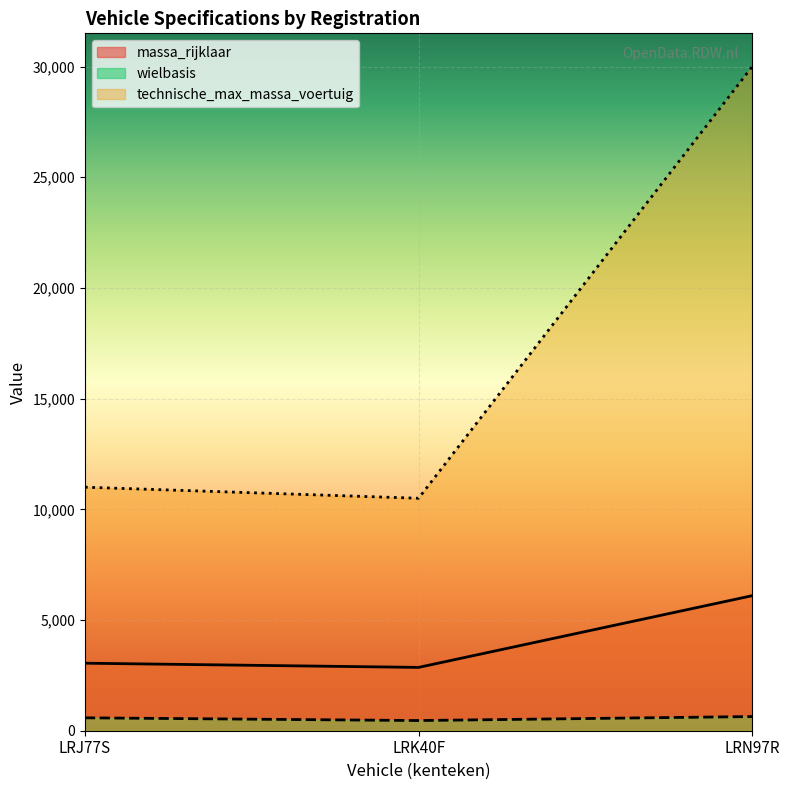

Is the value of technische_max_massa_voertuig at LRN97R greater than the value of wielbasis at LRJ77S?

Yes